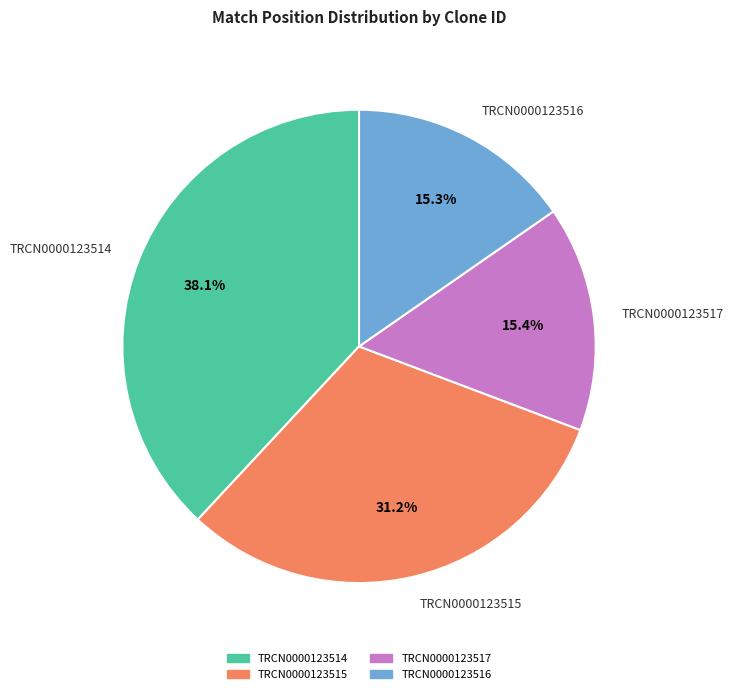

To the nearest percent, what is the combined percentage of TRCN0000123515 and TRCN0000123514?

69%